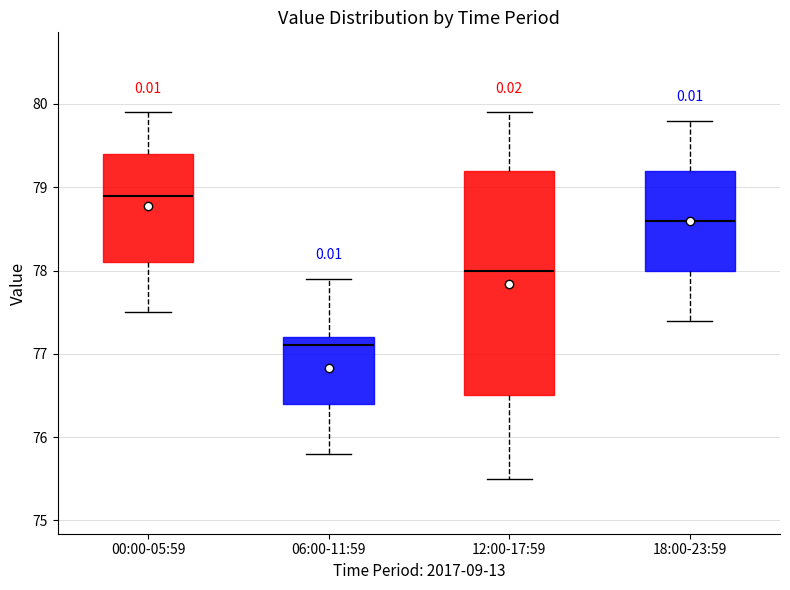

Comparing the boxes themselves (not the whiskers), which one is the tallest?

12:00-17:59